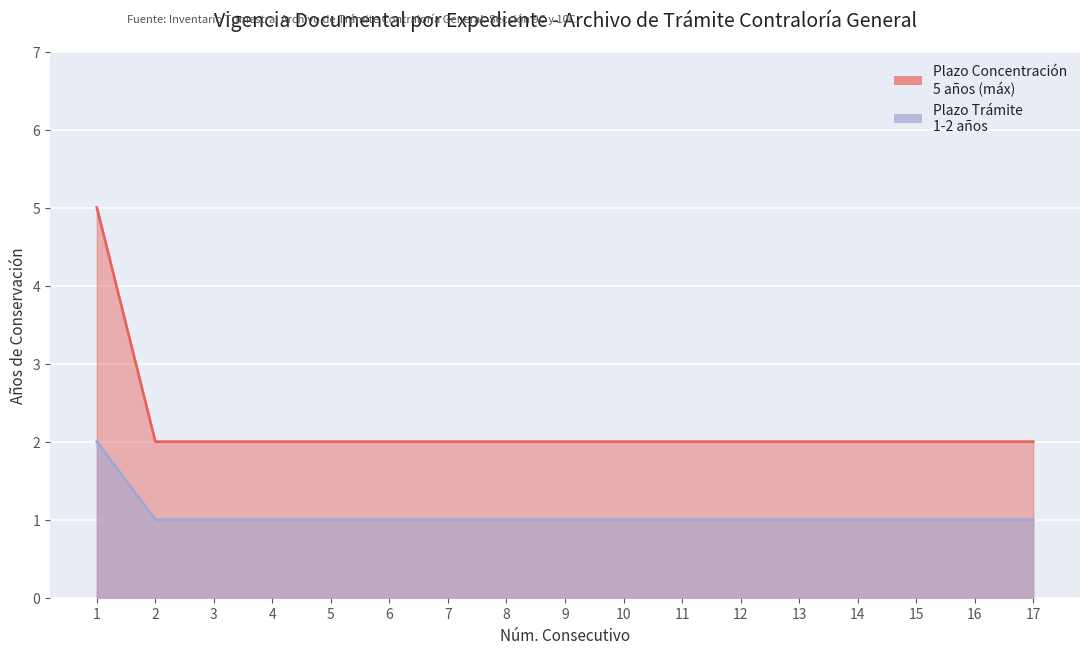

What is the sum of the Plazo Concentración values at 12 and 7?

4